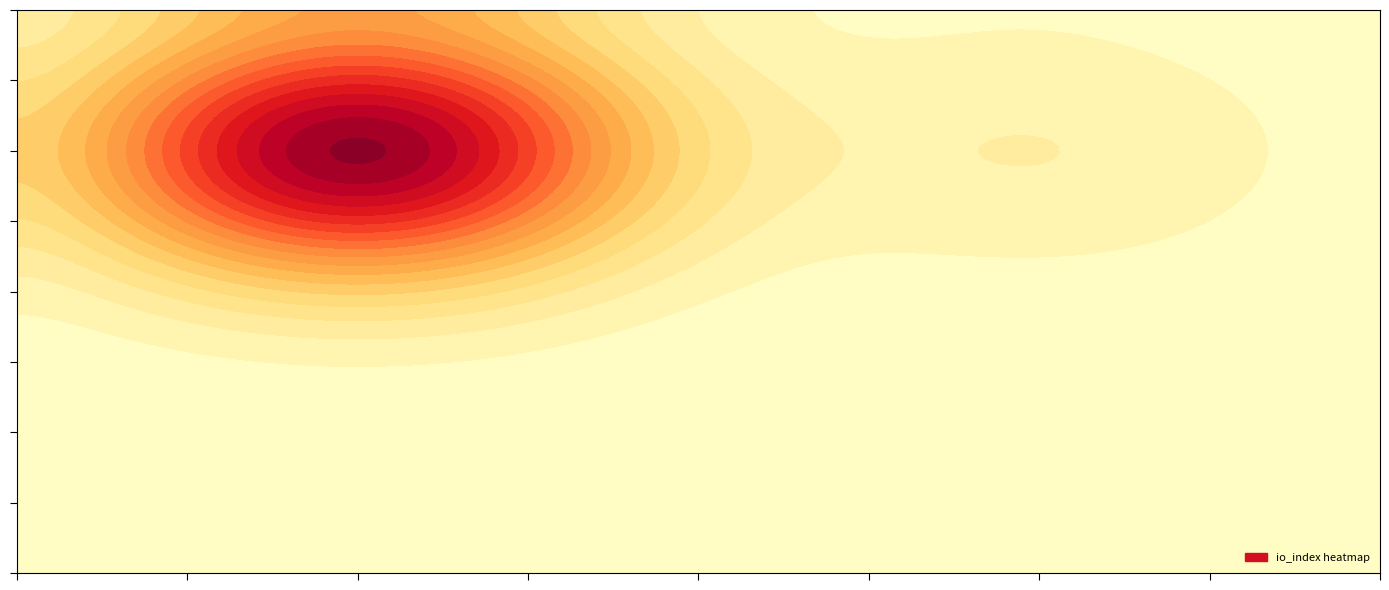

Is it true that 6144b5c1ca9ab75de79fa1adac550a93472c8b4 equals 11 at io_index?

False